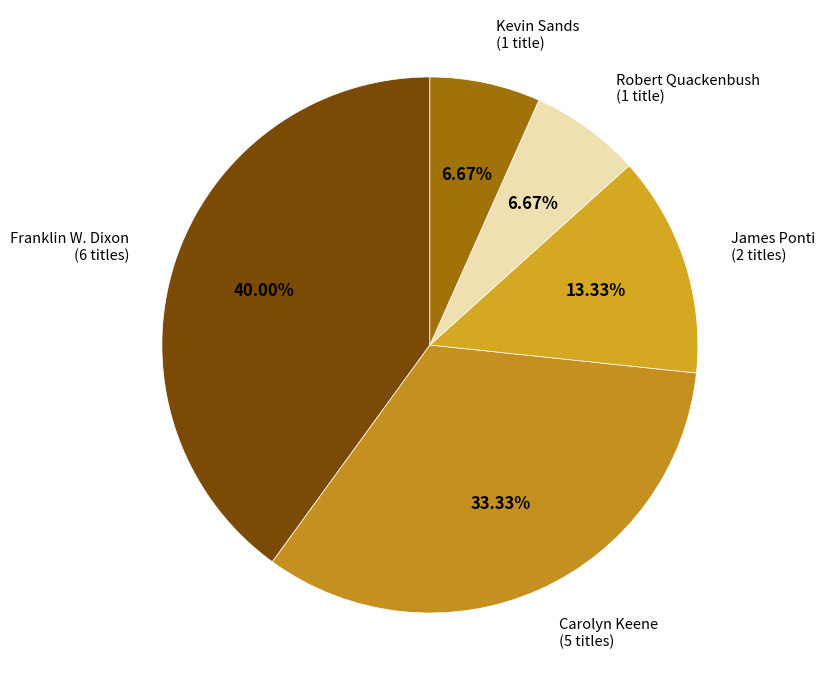

Which slice is the smallest?

Kevin Sands (501383023)